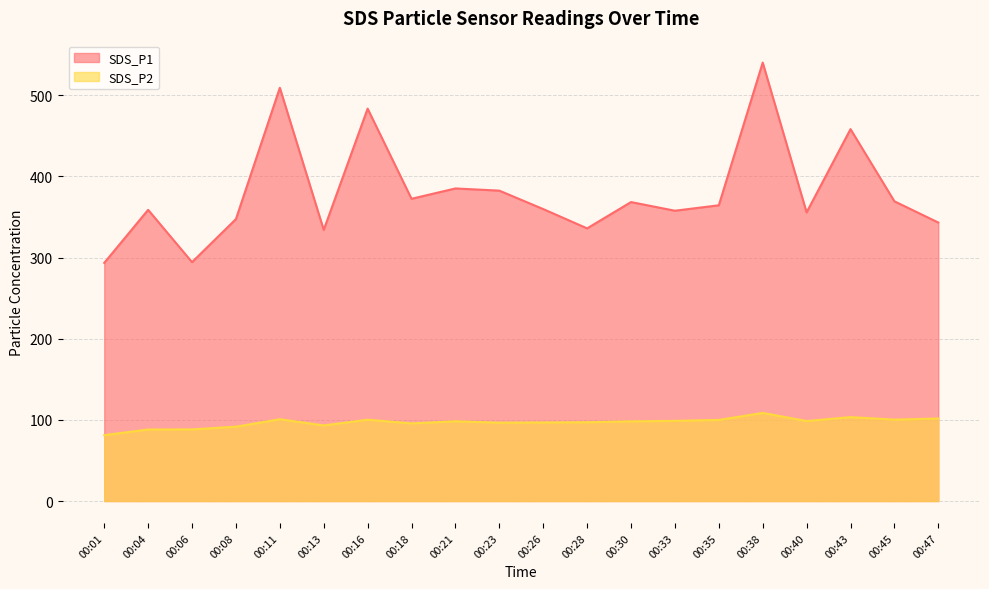

In SDS_P1, how many points are lower than both neighbors (excluding endpoints)?

6